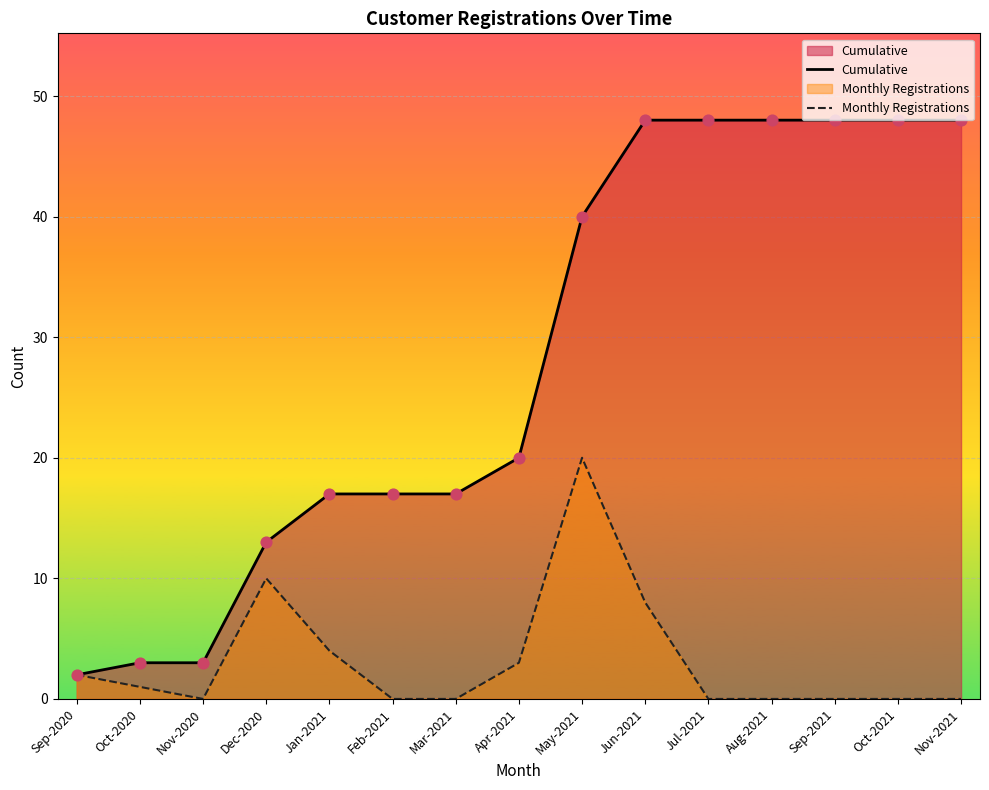

Is the value of Cumulative at Oct-2021 greater than the value of Monthly Registrations at Apr-2021?

Yes